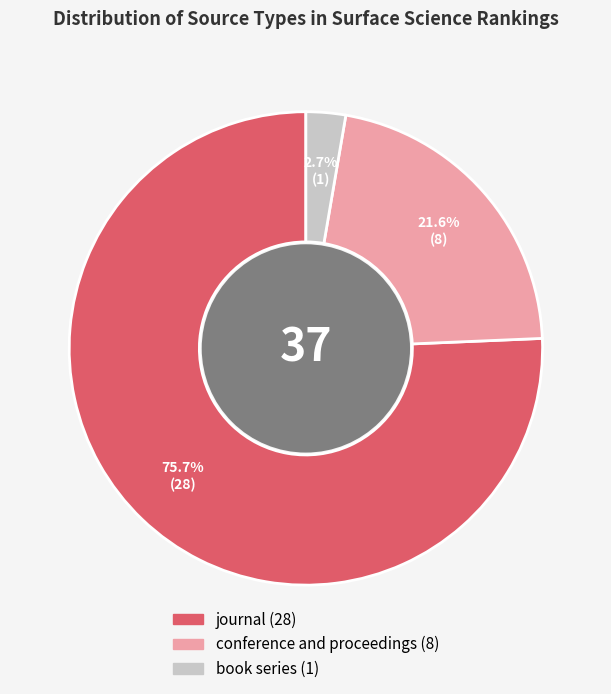

Between conference and proceedings and journal, which is larger?

journal